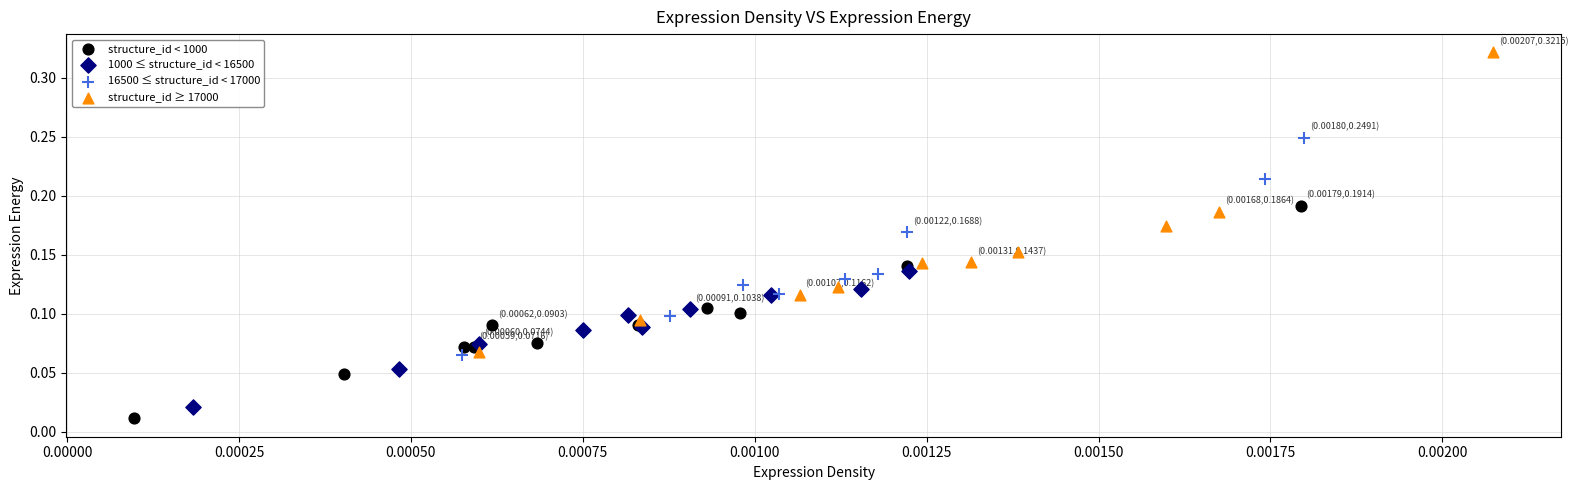

Which series has the widest spread of Y values?

structure_id ≥ 17000